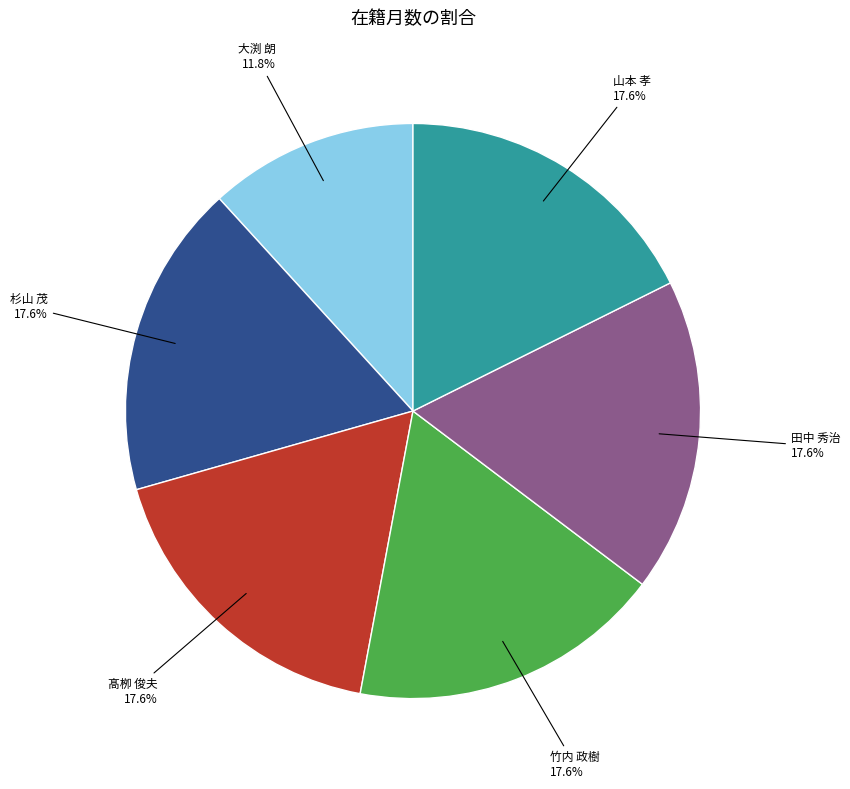

Is there a majority slice in this chart?

No